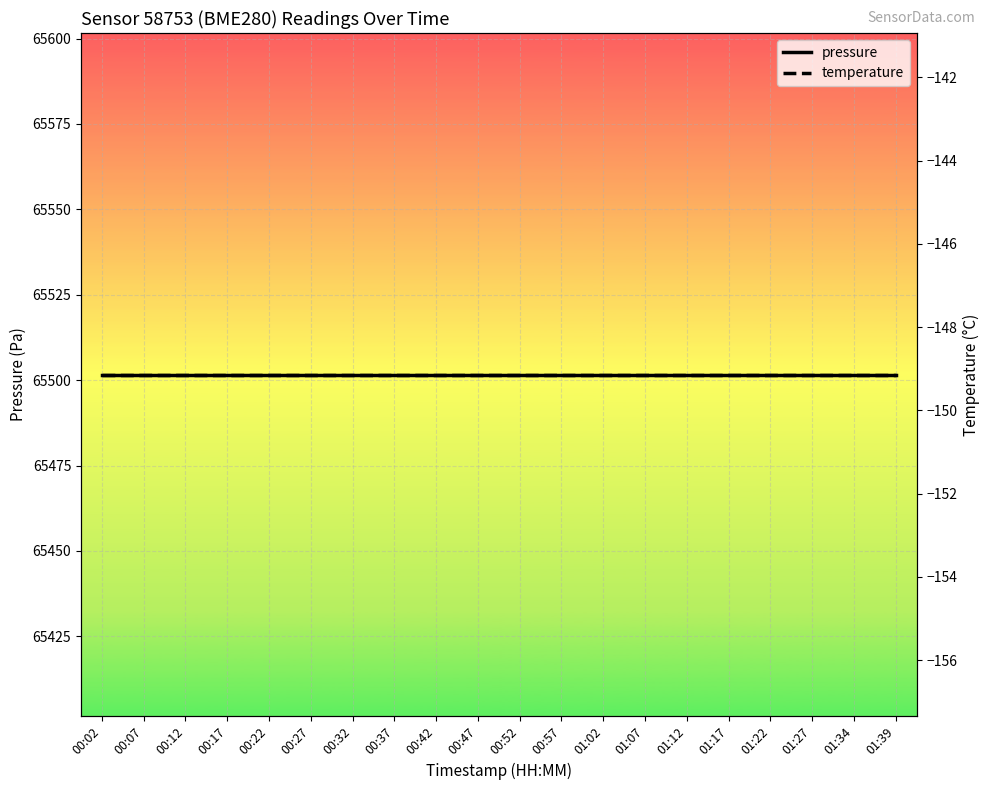

True or false: pressure and temperature intersect in this chart.

False